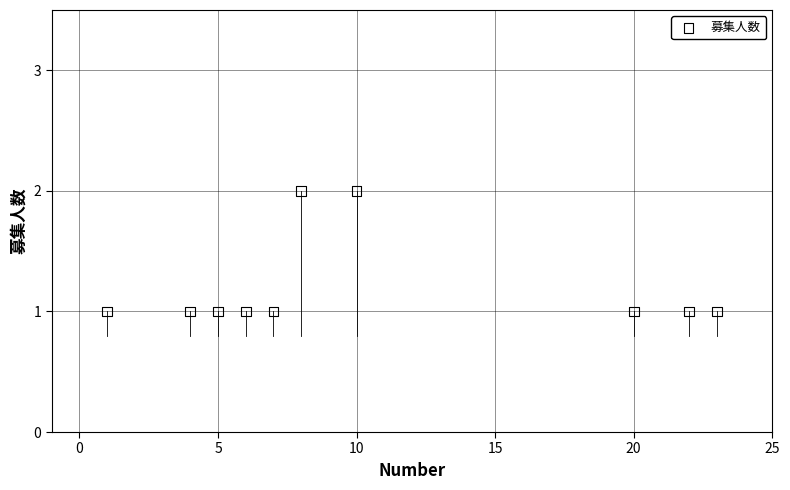

What is the range of X values (max minus min)?

22